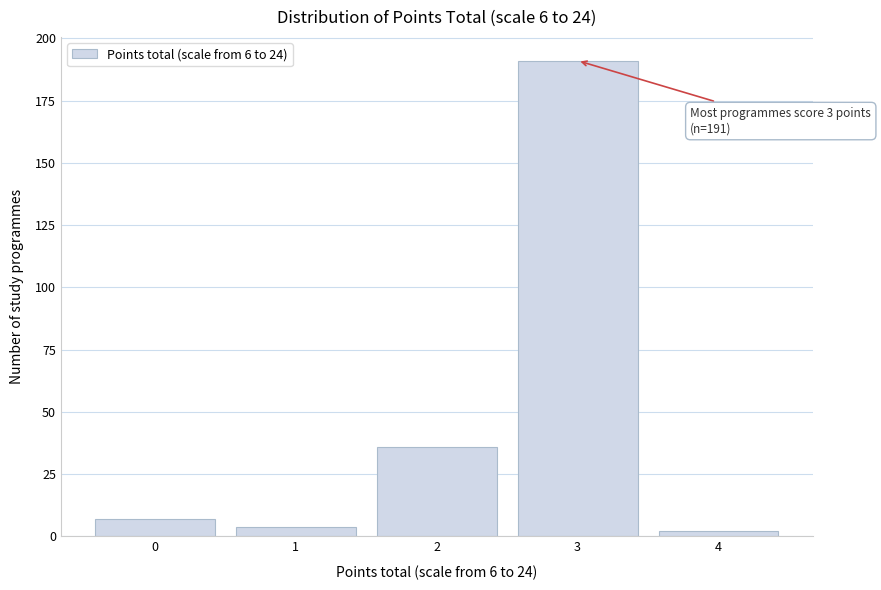

Which range on the x-axis has the tallest bar?

2.5 to 3.5